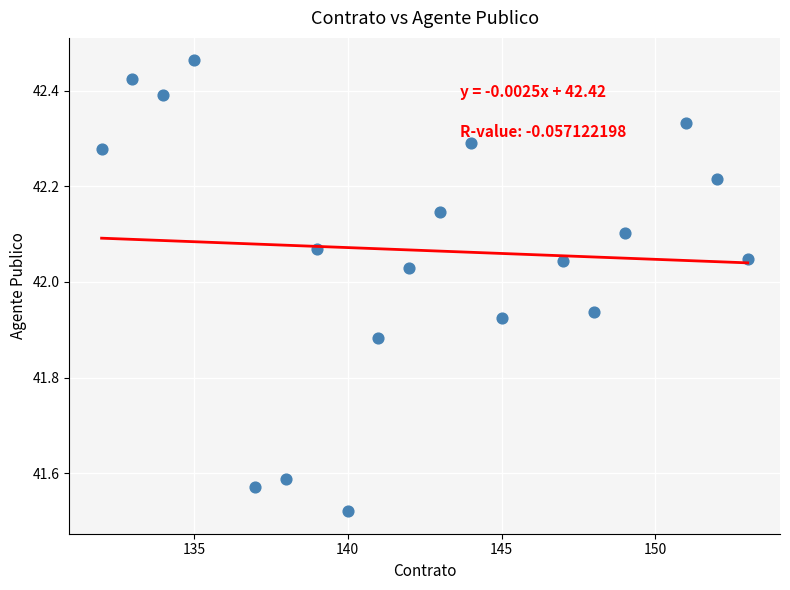

What is the range of X values (max minus min)?

21.0